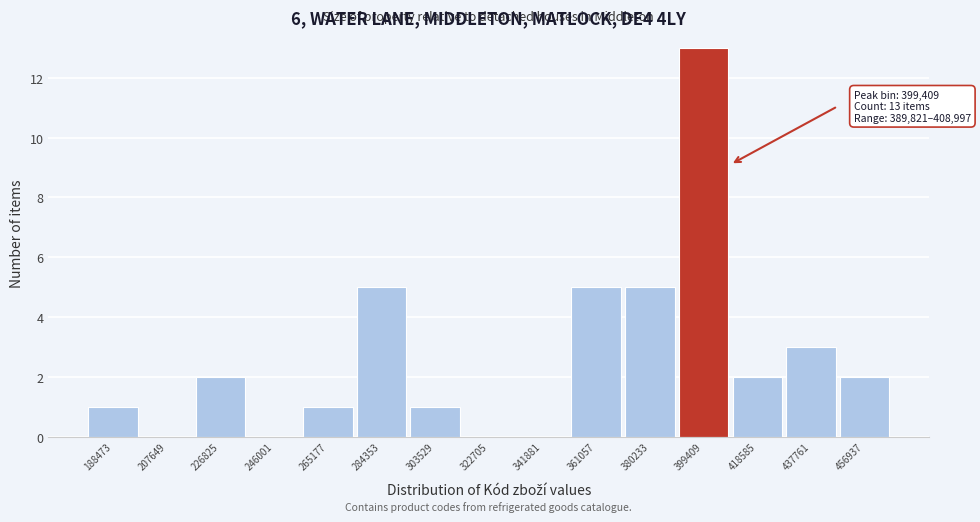

Over which range of the x-axis is the bar tallest?

390000 to 408000